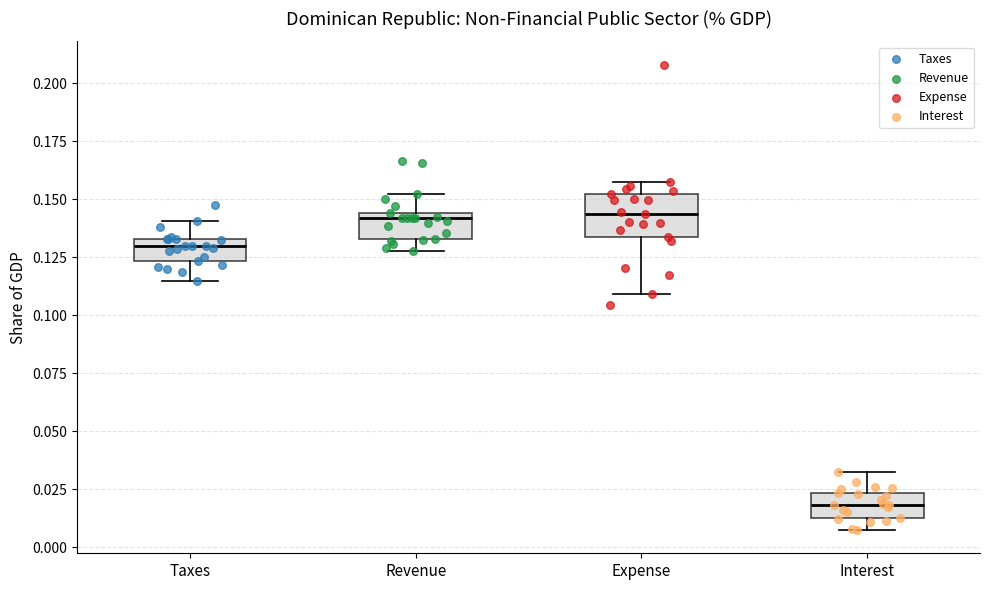

Which box is the tallest, from its lower edge to its upper edge?

Expense